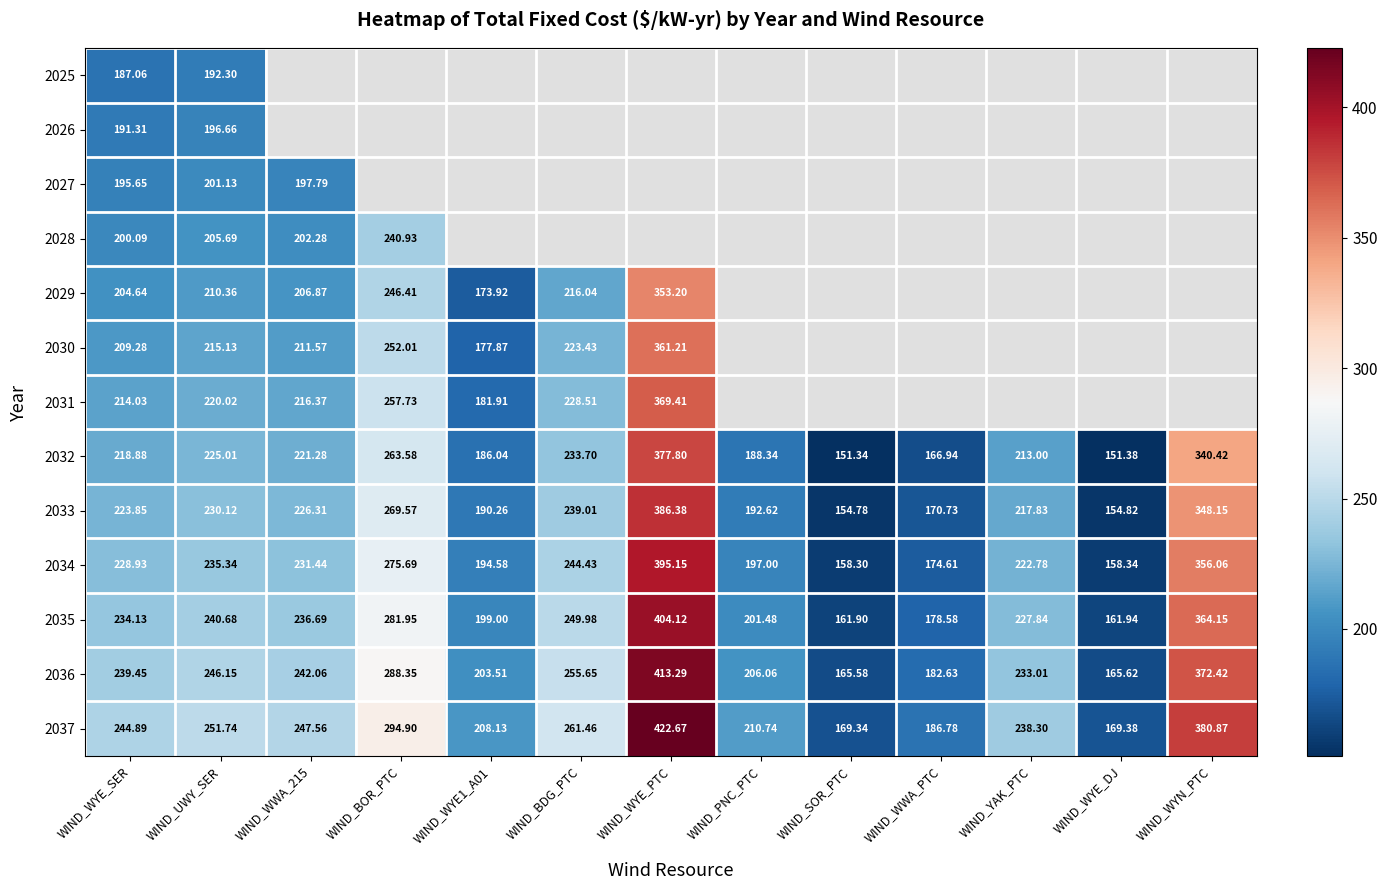

At which category is the sum across all series the highest?

WIND_UWY_SER